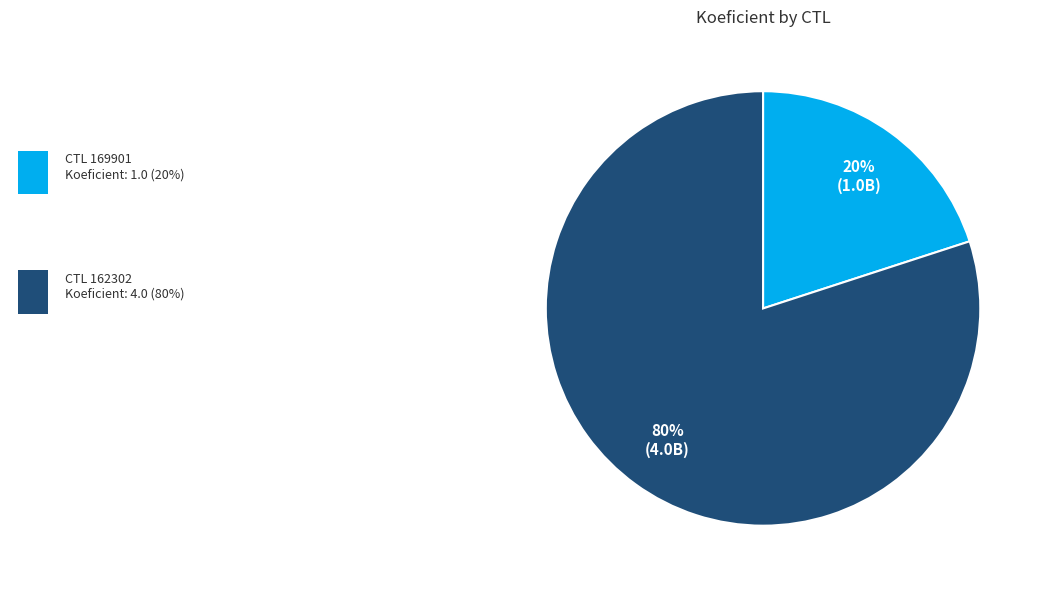

Is there any slice that represents more than half of the pie?

Yes